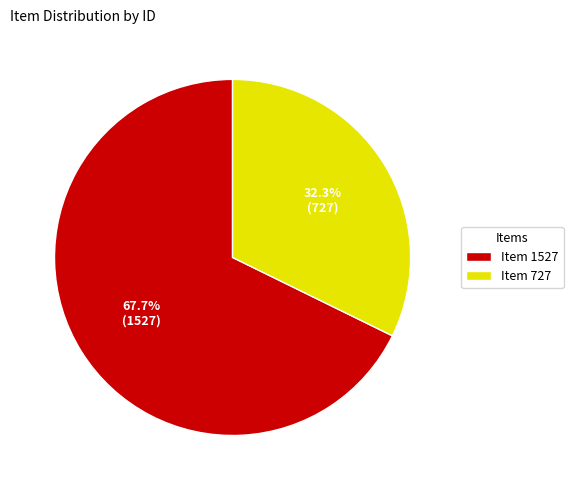

How many slices are in this pie chart?

2